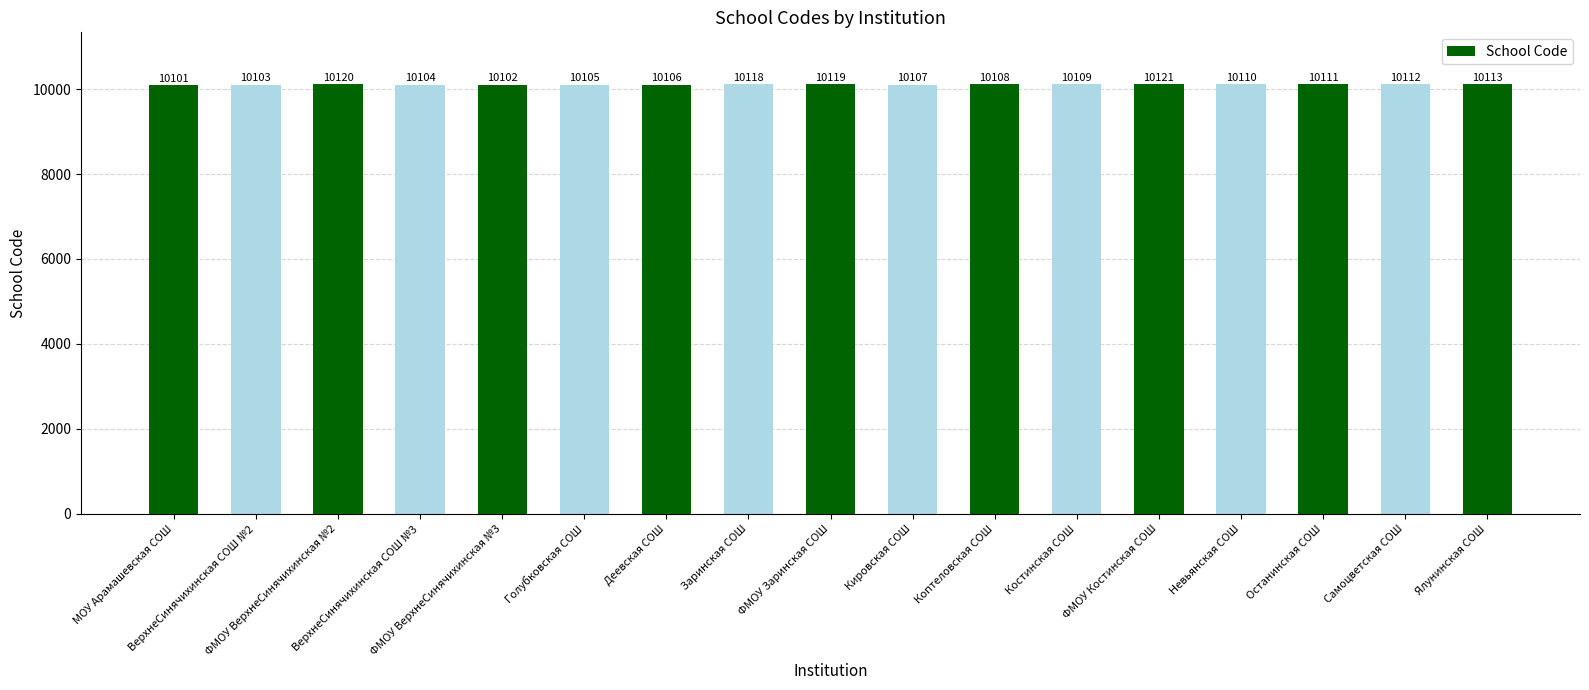

At which label does the data first exceed 10109?

ФМОУ ВерхнеСинячихинская №2